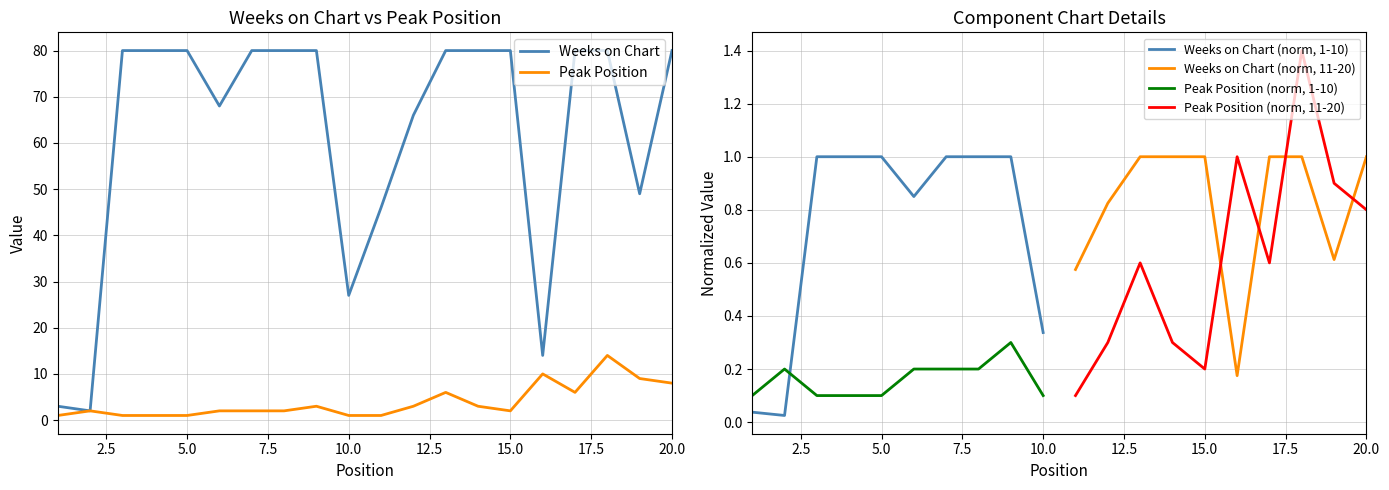

What is the sum of all Peak Position values?

78